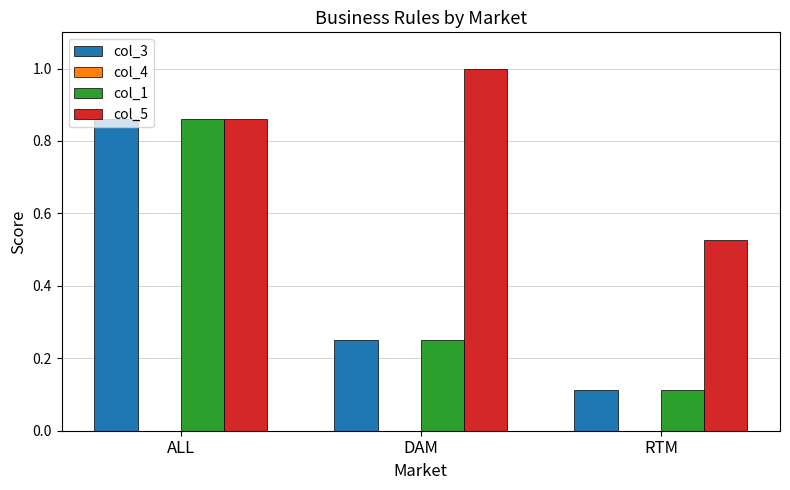

At which label does col_3 reach its minimum?

RTM